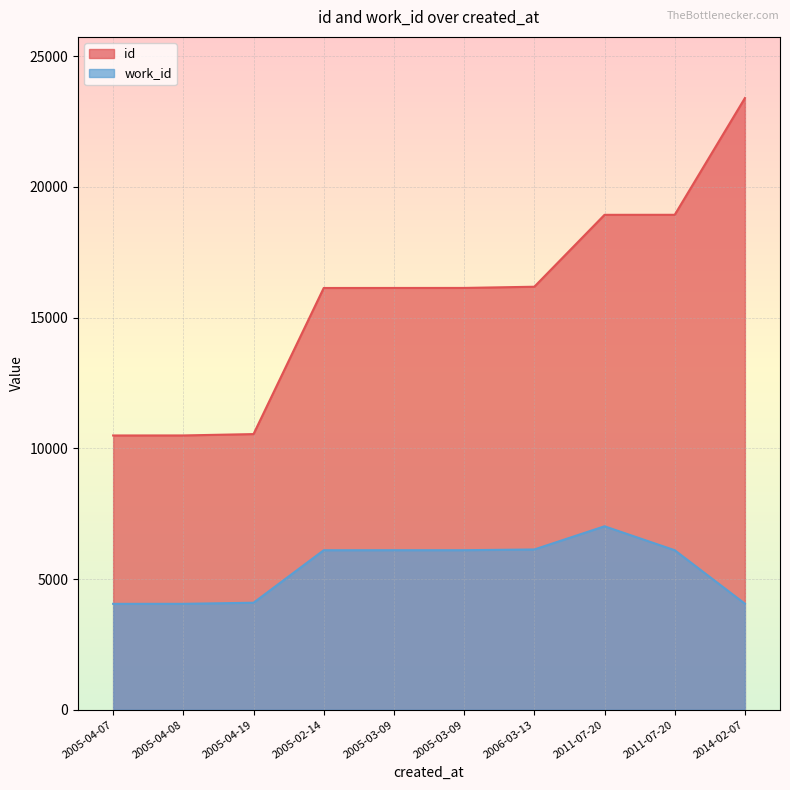

At which category does work_id reach its first local peak?

2011-07-20